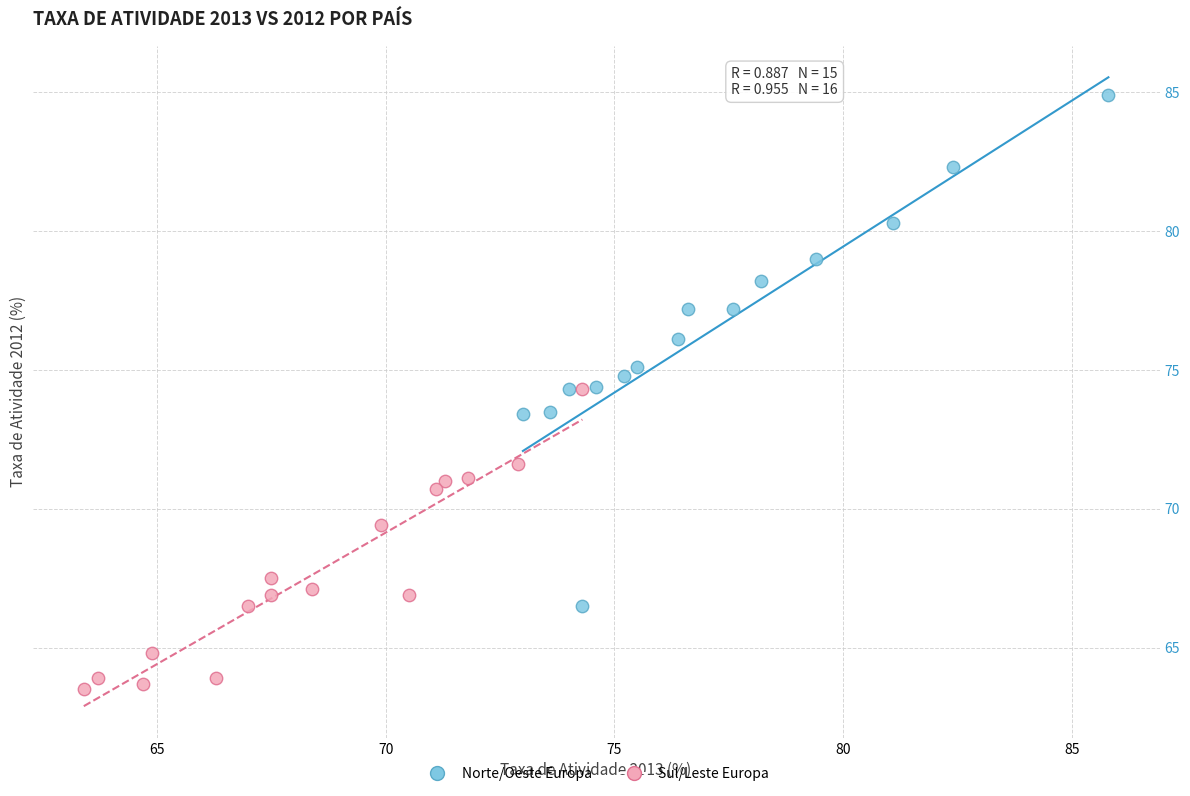

Which series reaches the minimum Y coordinate?

Sul/Leste Europa